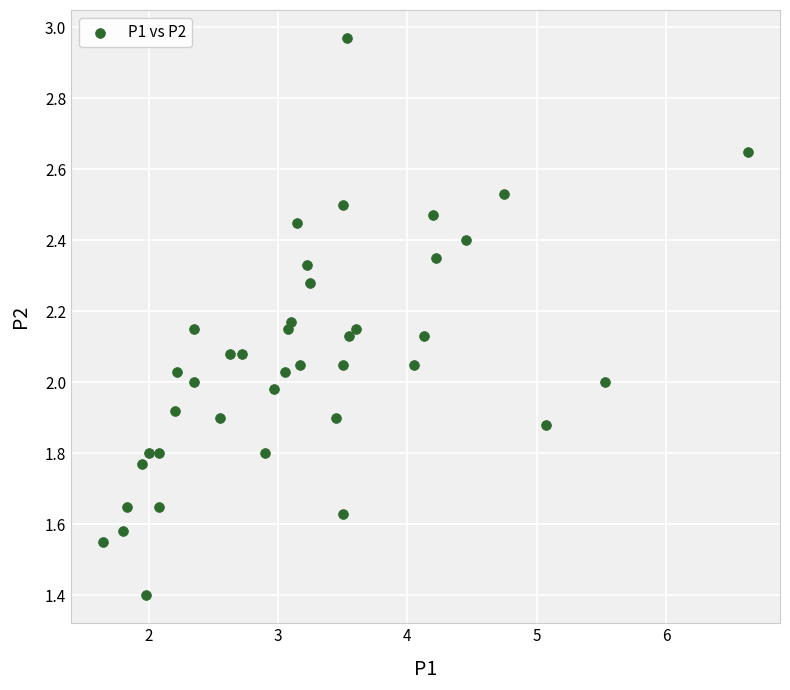

What is the range of X values (max minus min)?

5.0